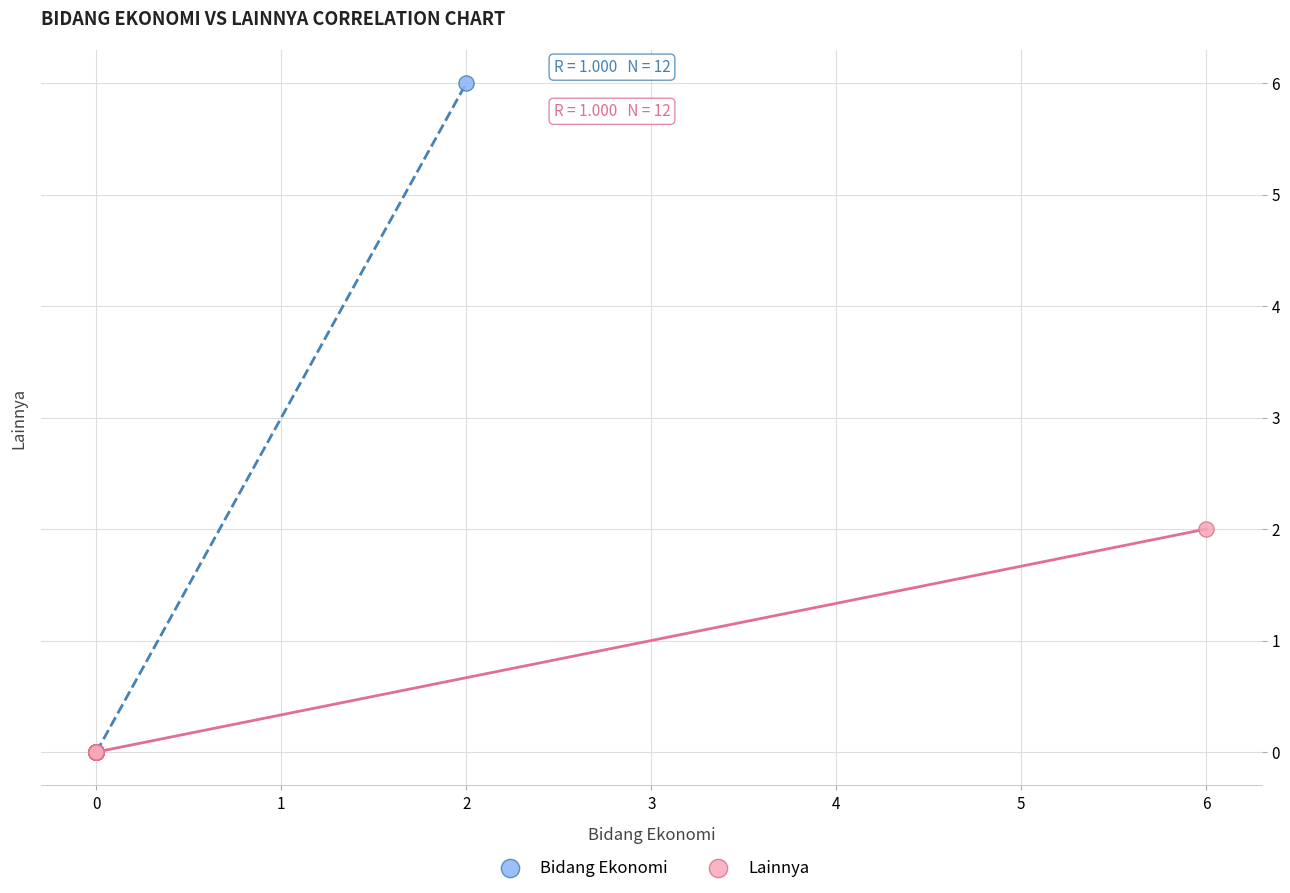

Which series has the largest Y range (max minus min)?

Bidang Ekonomi